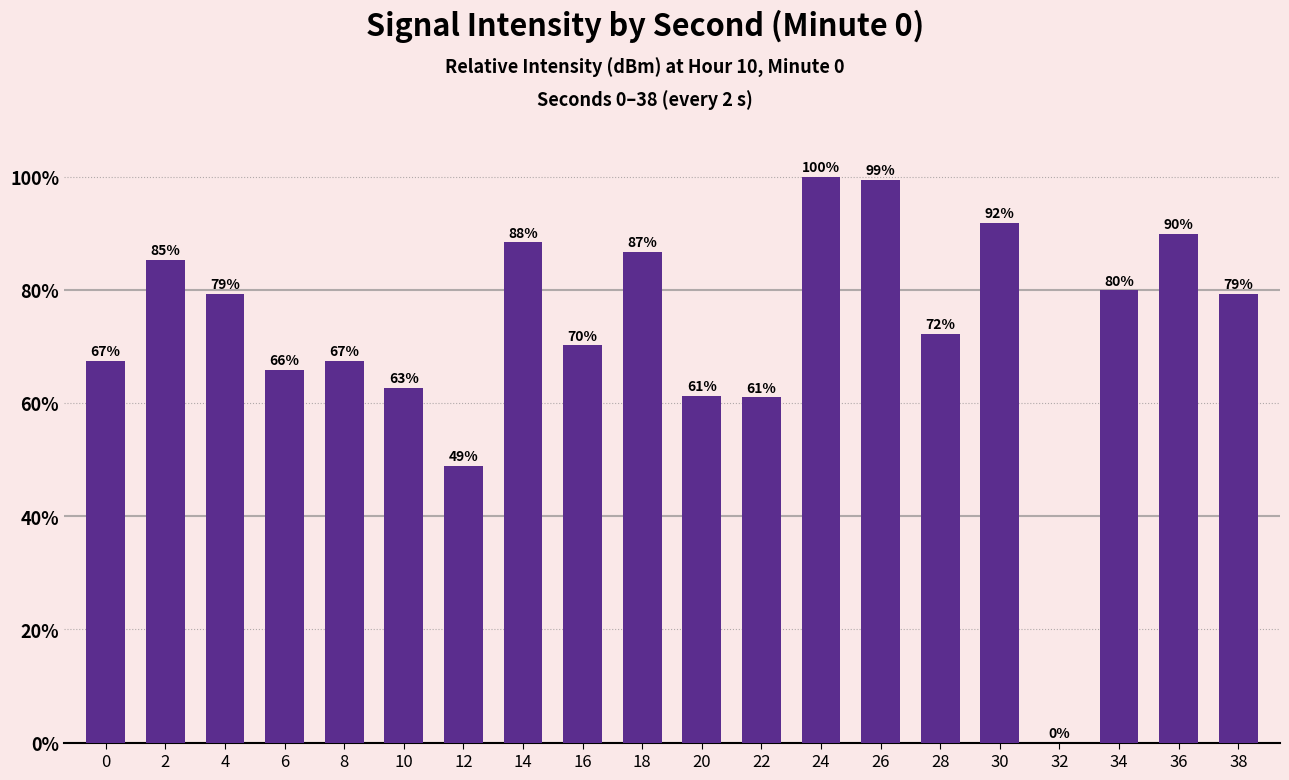

What is the approximate value at 0?

67.4